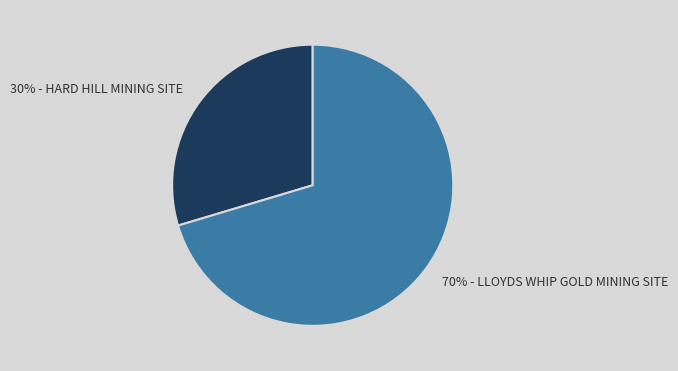

To the nearest percent, what is the average slice percentage?

50%